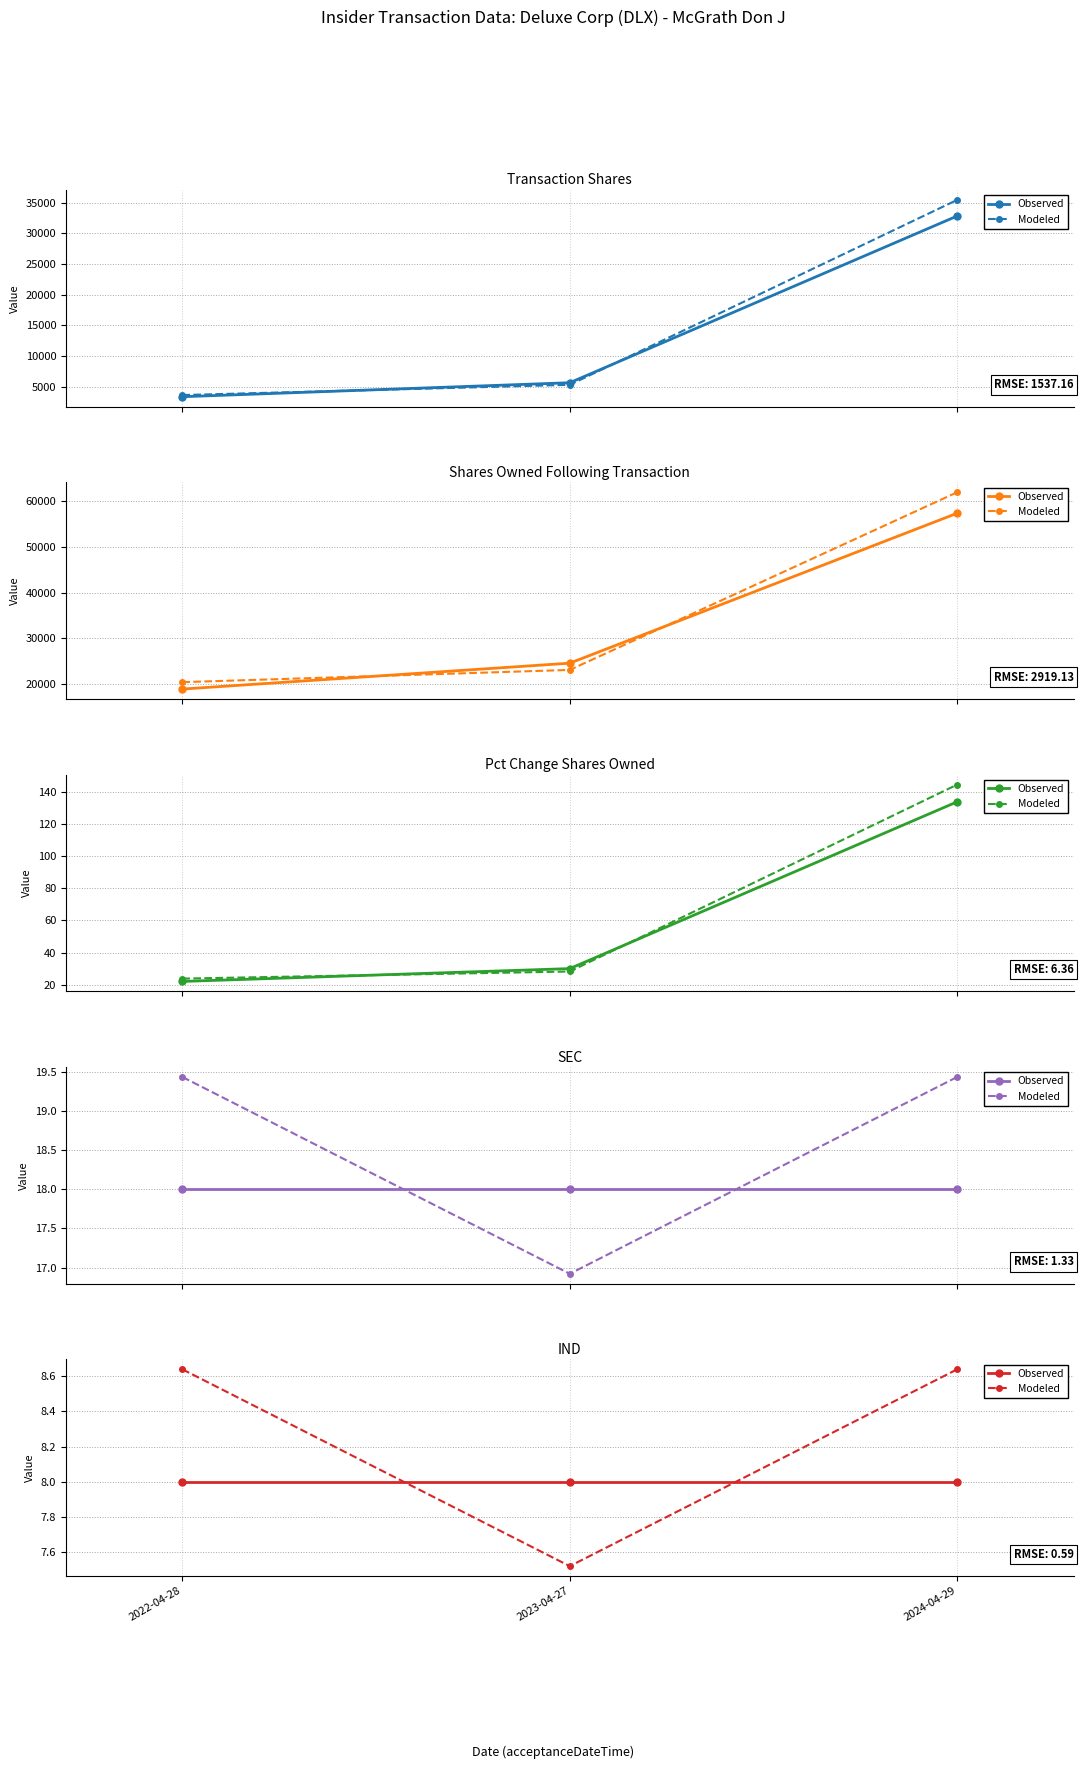

What is the approximate value of Observed at 2023-04-27?

8.0